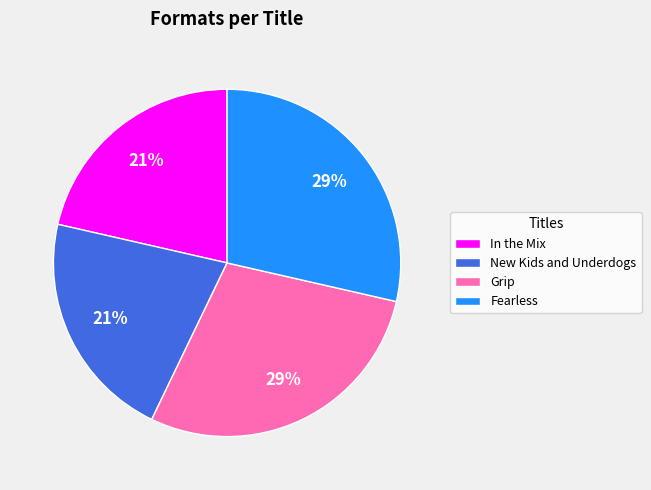

How many slices are in this pie chart?

4